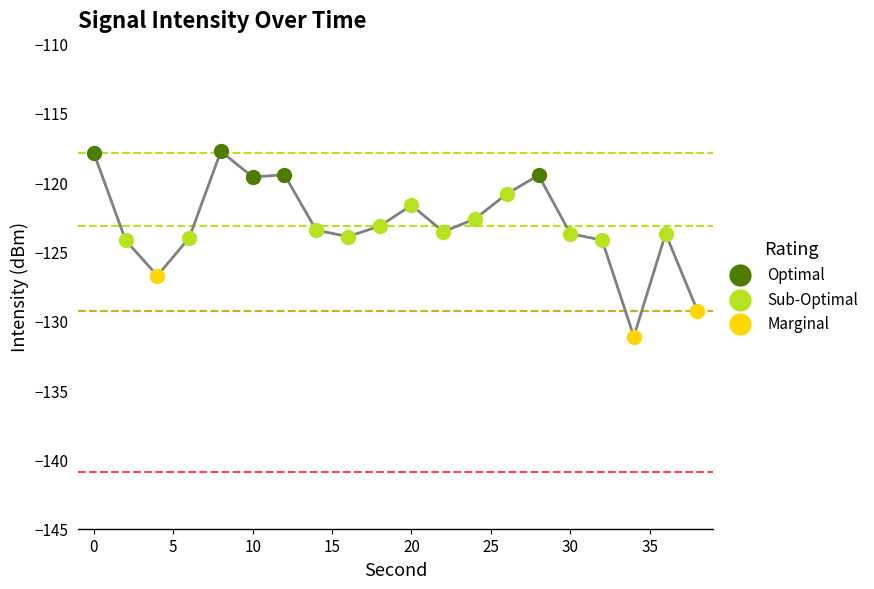

Which series reaches the maximum Y coordinate?

Optimal